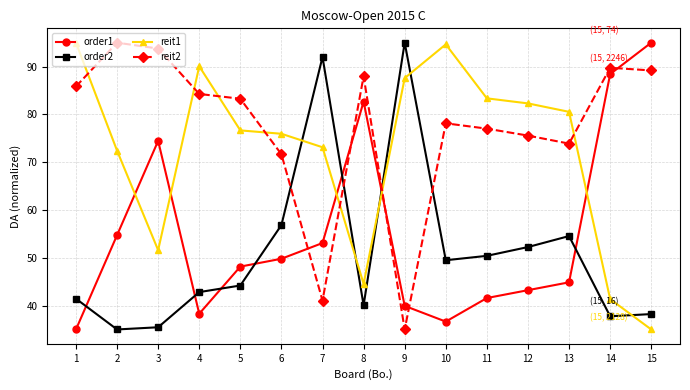

What is the highest value of the order2 series?

95.0